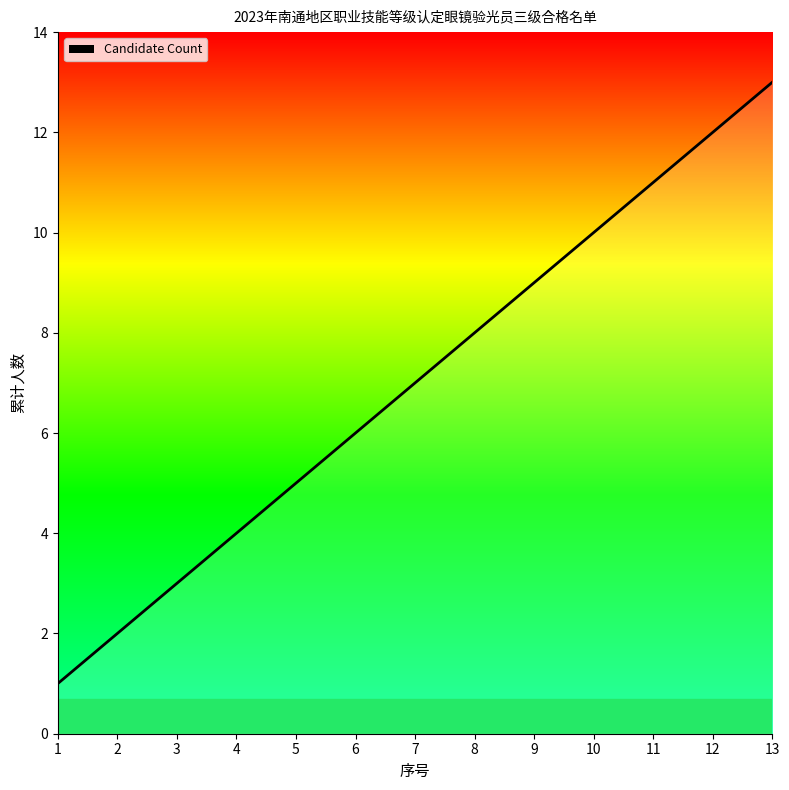

Rank the categories by value from highest to lowest.

13, 12, 11, 10, 9, 8, 7, 6, 5, 4, 3, 2, 1